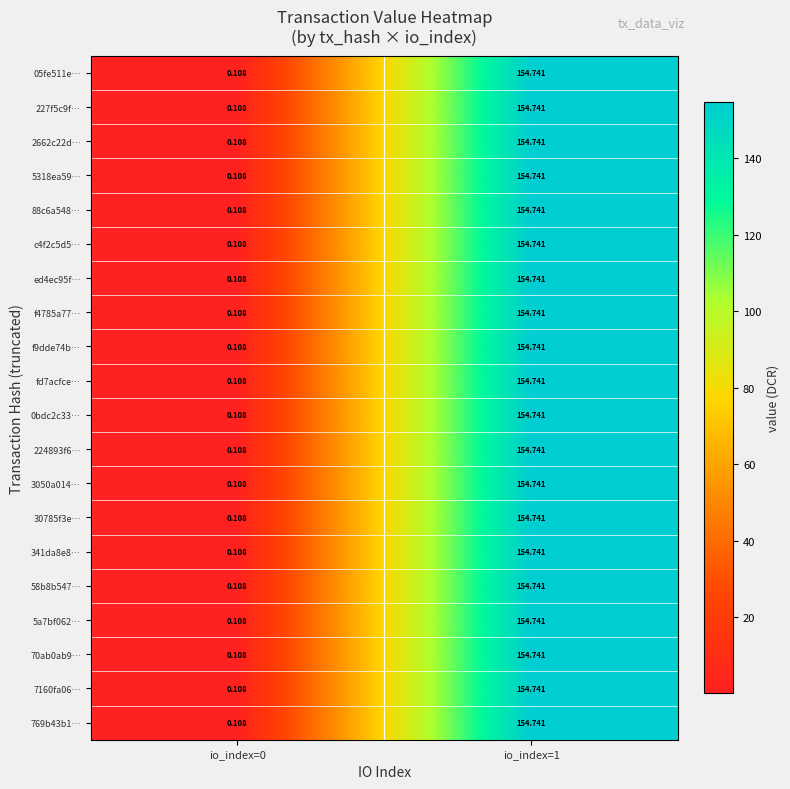

Is the value of 341da8e8… at io_index=0 greater than the value of 2662c22d… at io_index=1?

No